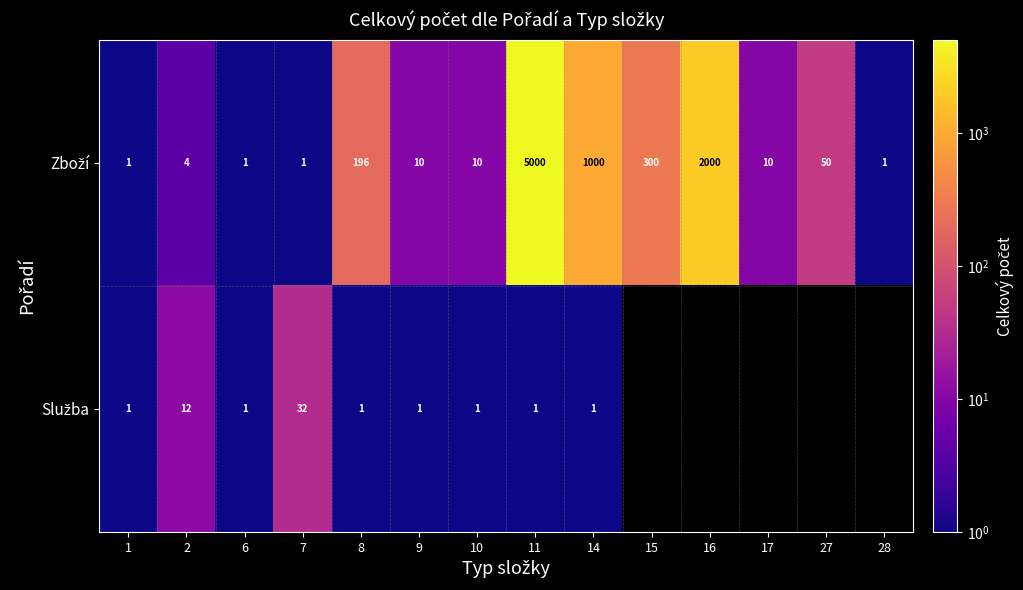

What is the maximum value shown in the chart?

5000.0